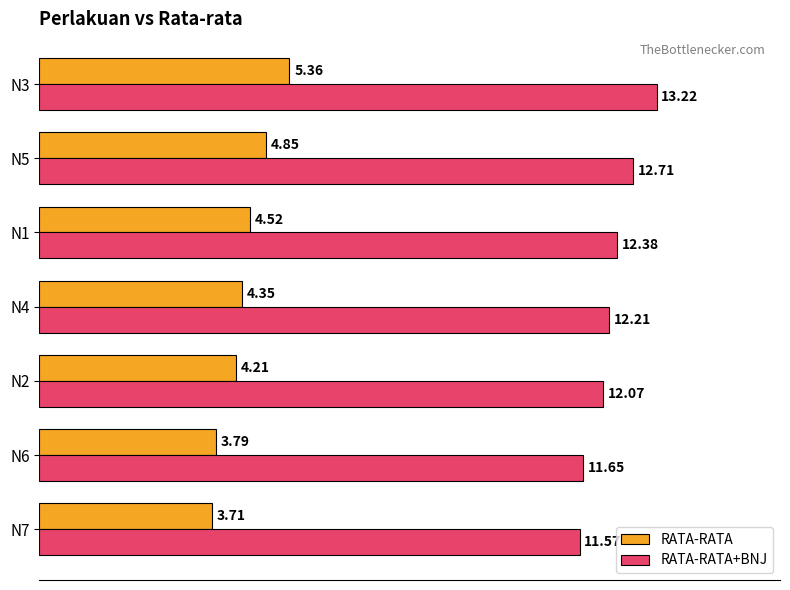

What is the spread (max minus min) of values at N3?

7.9